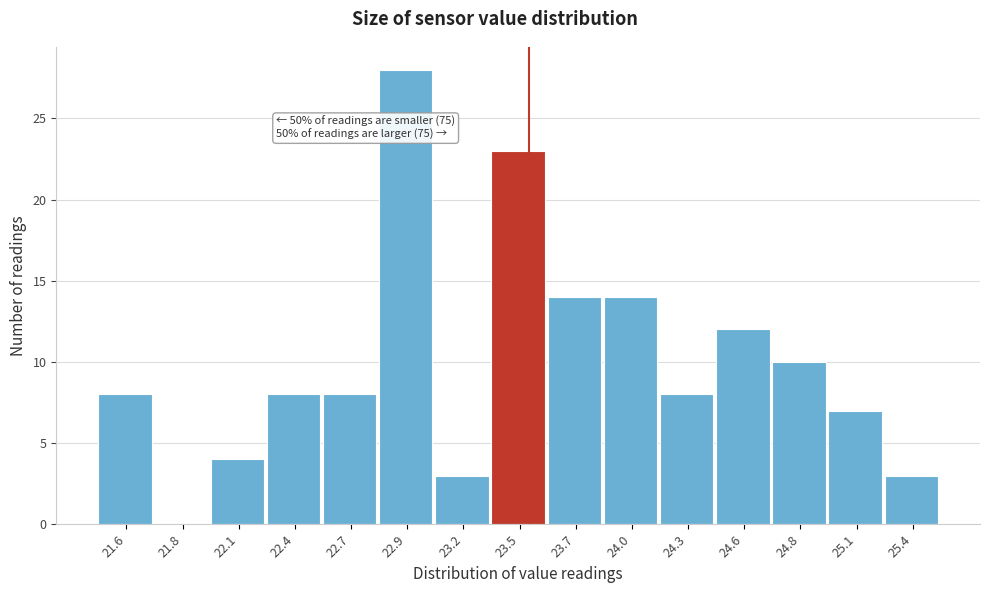

Reading left to right, transcribe all the data shown in this chart.

21.6=8	21.8=0	22.1=4	22.4=8	22.7=8	22.9=28	23.2=3	23.5=23	23.7=14	24.0=14	24.3=8	24.6=12	24.8=10	25.1=7	25.4=3